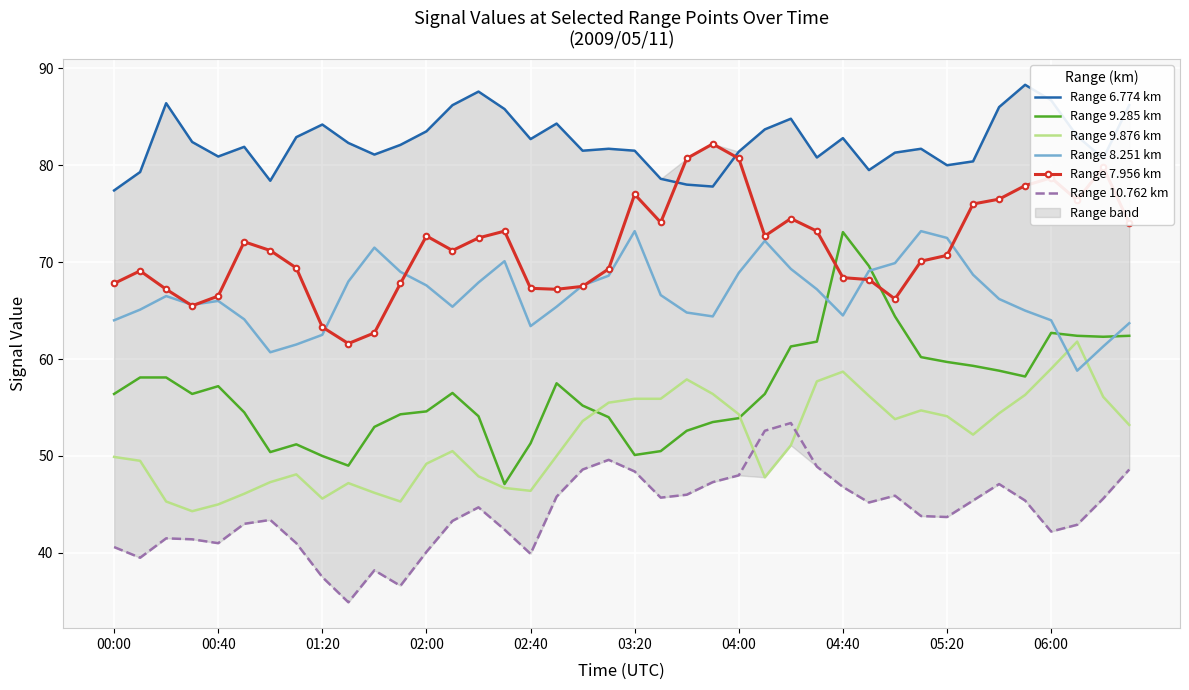

True or false: Range 7.956 km and Range 10.762 km cross at least once.

False